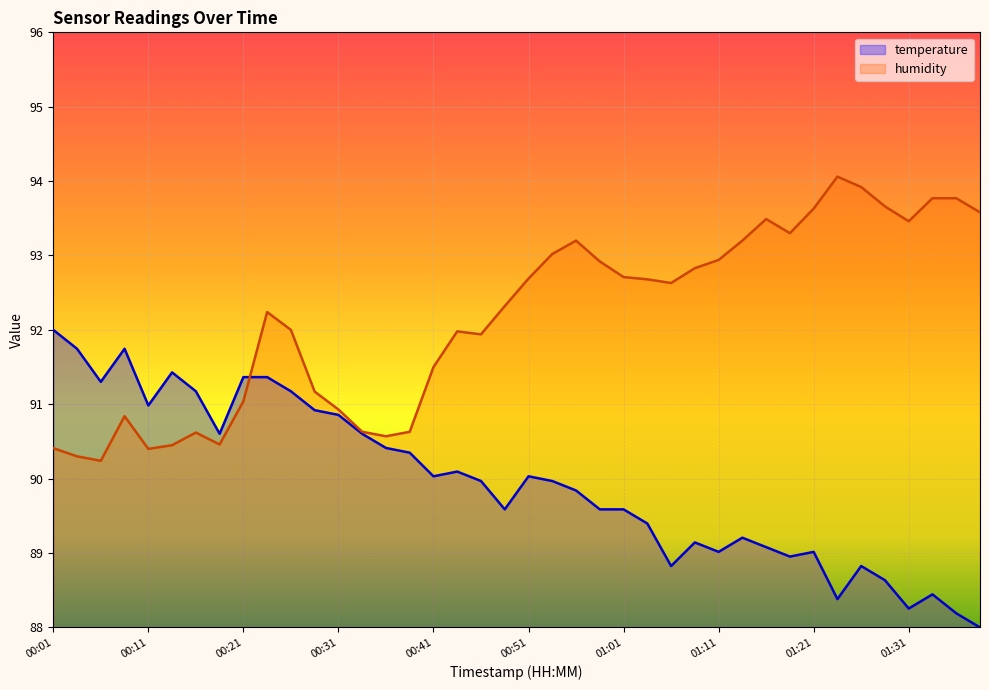

Between 01:26 and 00:36, which is larger?

00:36